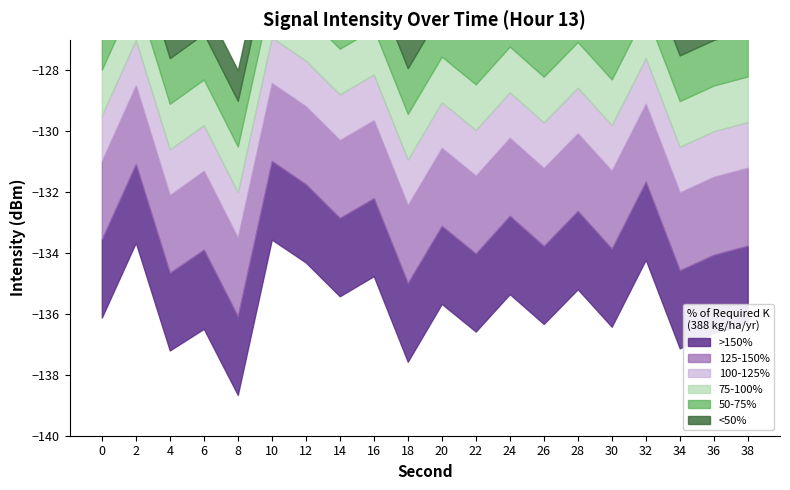

What is the value of the intensity_mean point at the 14th from the left?

-133.8